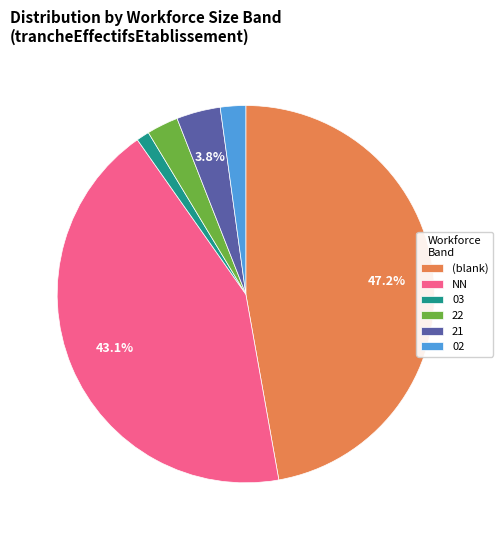

Is there any slice that represents more than half of the pie?

No